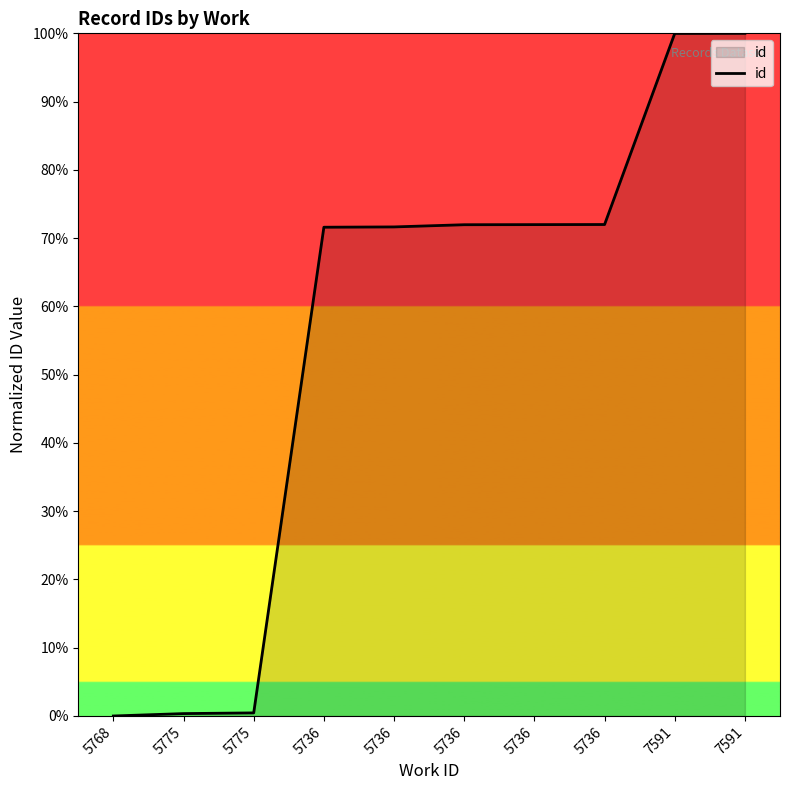

True or false: the data shows 103.8 at 5736.

False